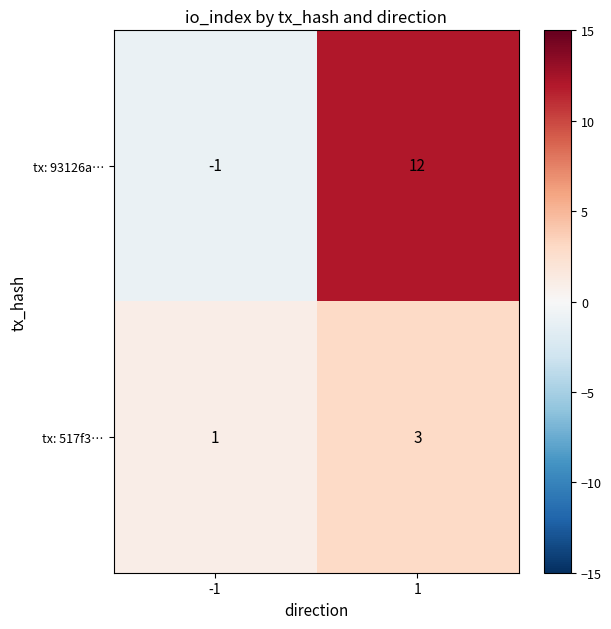

Reading left to right, transcribe all the data shown in this chart.

tx: 93126a…: -1=-1	1=12
tx: 517f3…: -1=1	1=3